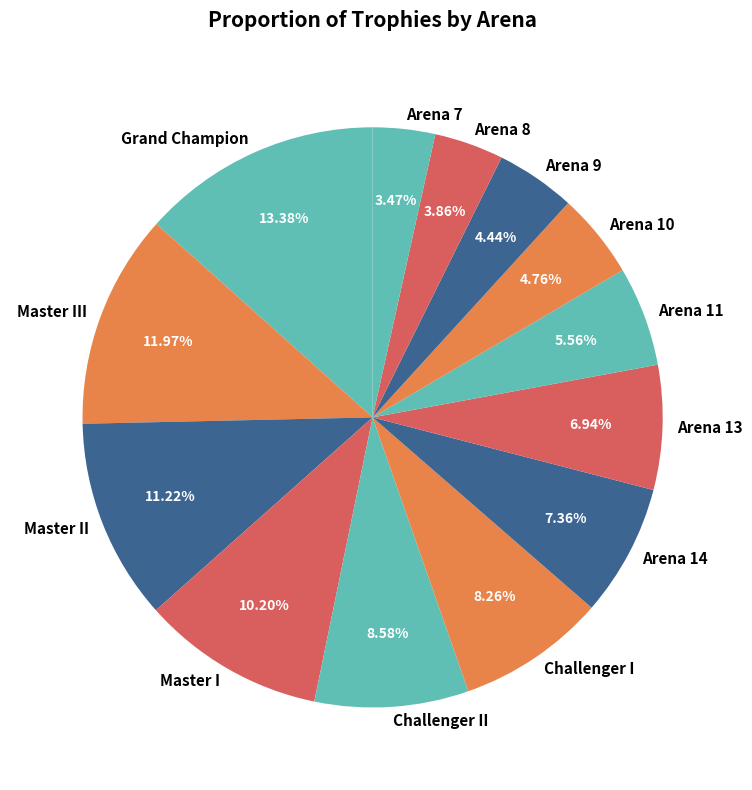

To the nearest percent, what percentage of the pie is Master I?

10%